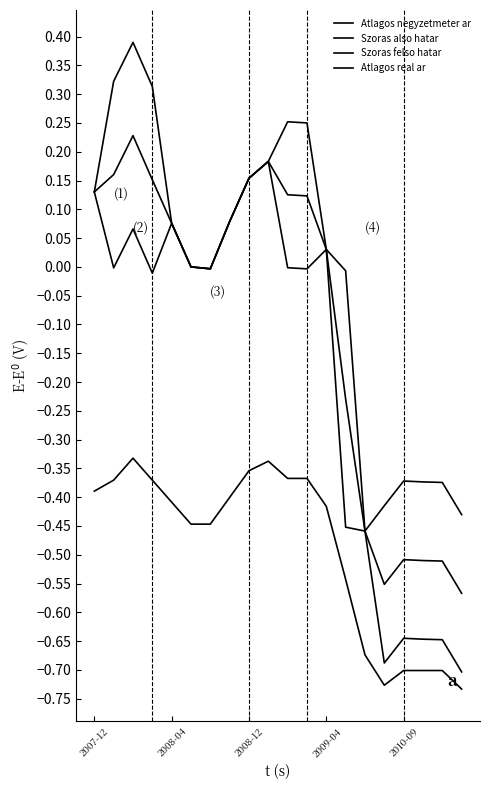

What is the label of the 5th point from the left?

2008-04